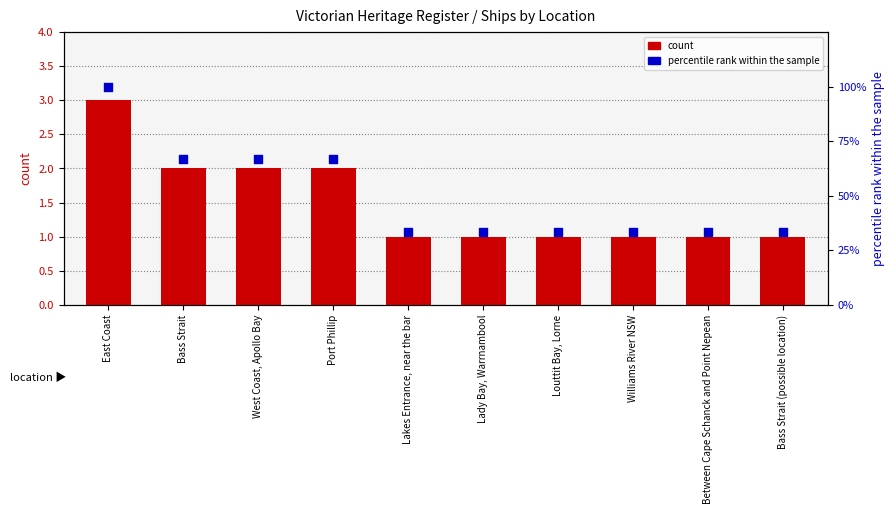

Which series has the largest total across all categories?

percentile rank within the sample